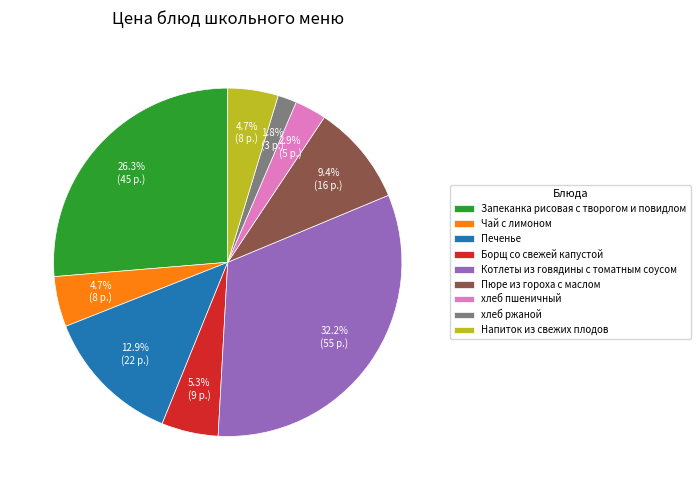

What percentage is the Запеканка рисовая с творогом и повидлом slice, to the nearest percent?

26%